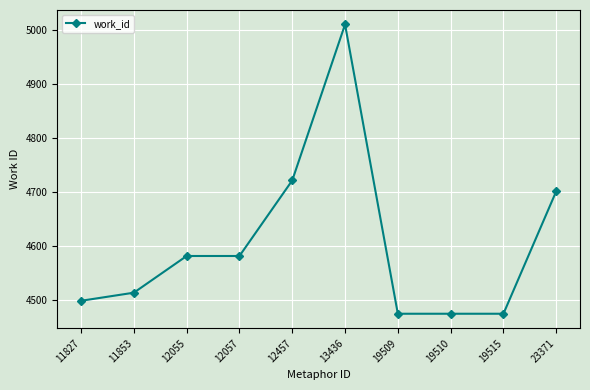

What is the change in value from 13436 to 19510?

-536